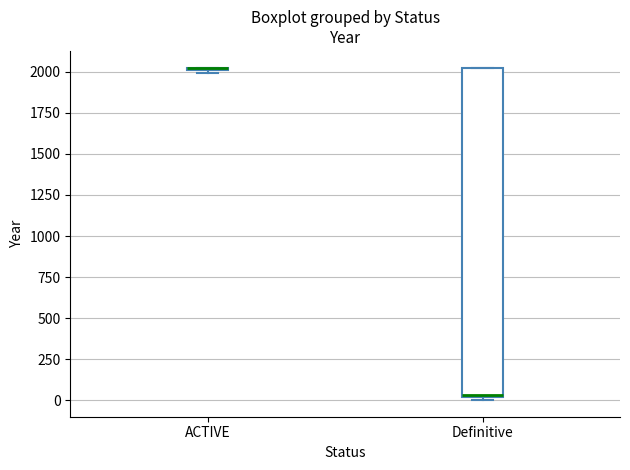

Where does the median line of the box for Definitive sit on the y-axis? The values are not printed on the chart, so give them approximately, as read against the axis.

50